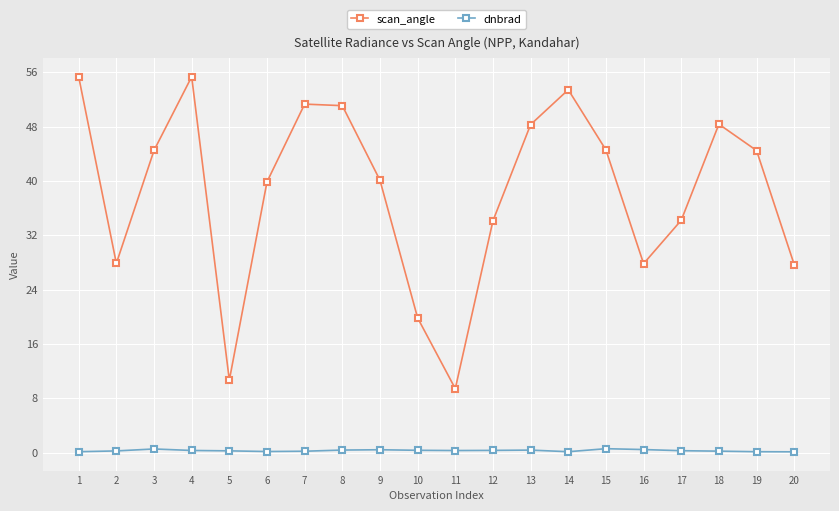

What are all the series names shown in the legend?

scan_angle, dnbrad